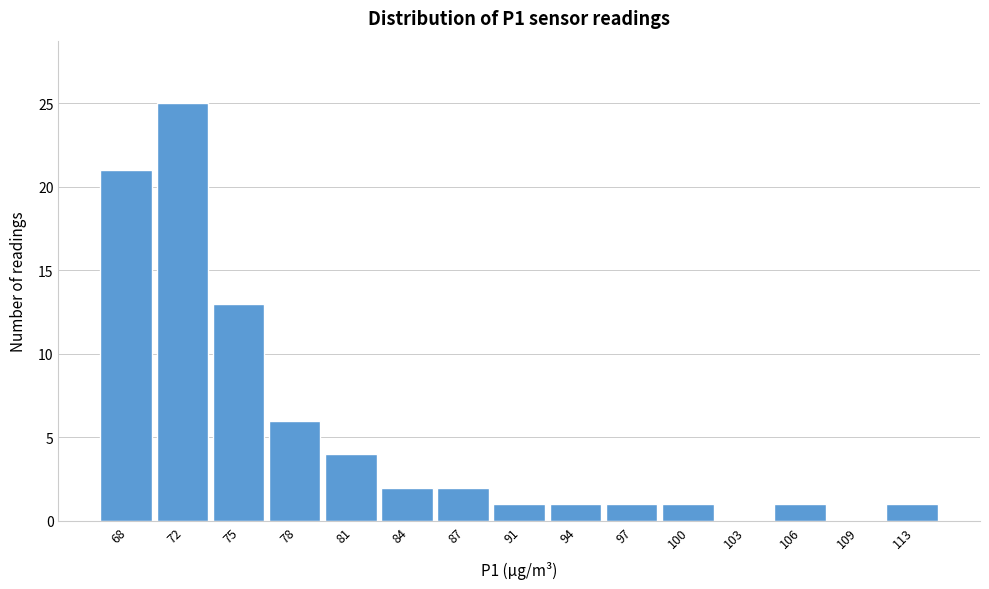

Reading right to left, what are all the values shown in this chart?

113=1	109=0	106=1	103=0	100=1	97=1	94=1	91=1	87=2	84=2	81=4	78=6	75=13	72=25	68=21